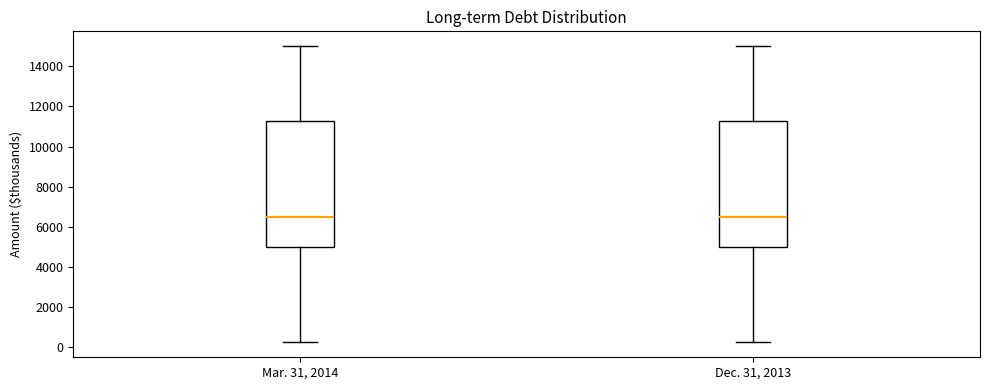

Reading left to right, transcribe this box plot: for each box, give where its median line is, the range the box spans, and where its two whiskers end, as read against the y-axis. The values are not printed on the chart, so give them approximately, as read against the axis.

Mar. 31, 2014: median 6600, box 5000 to 11200, whiskers 200 to 15000
Dec. 31, 2013: median 6600, box 5000 to 11200, whiskers 200 to 15000